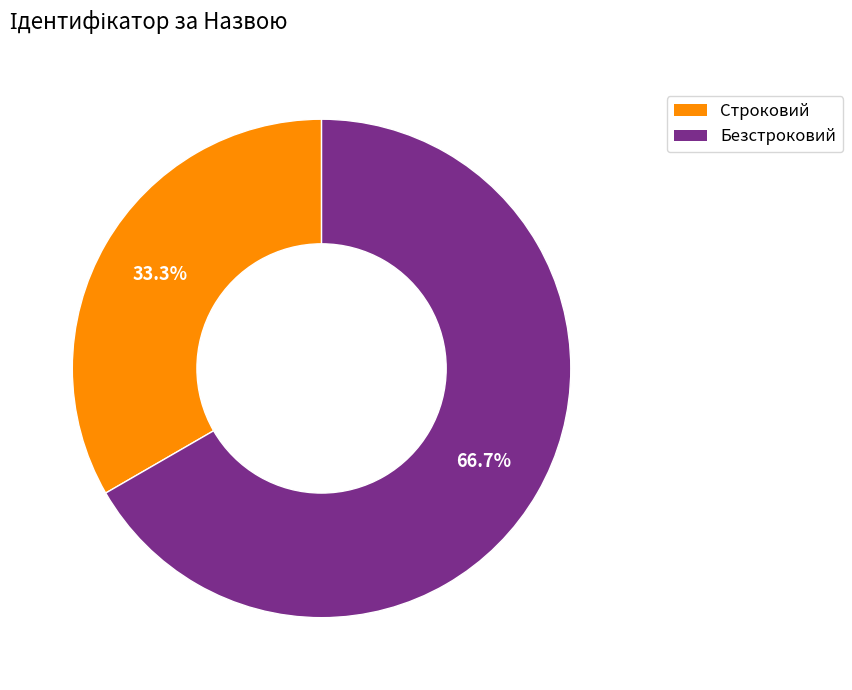

What percentage is the Безстроковий slice, to the nearest percent?

67%